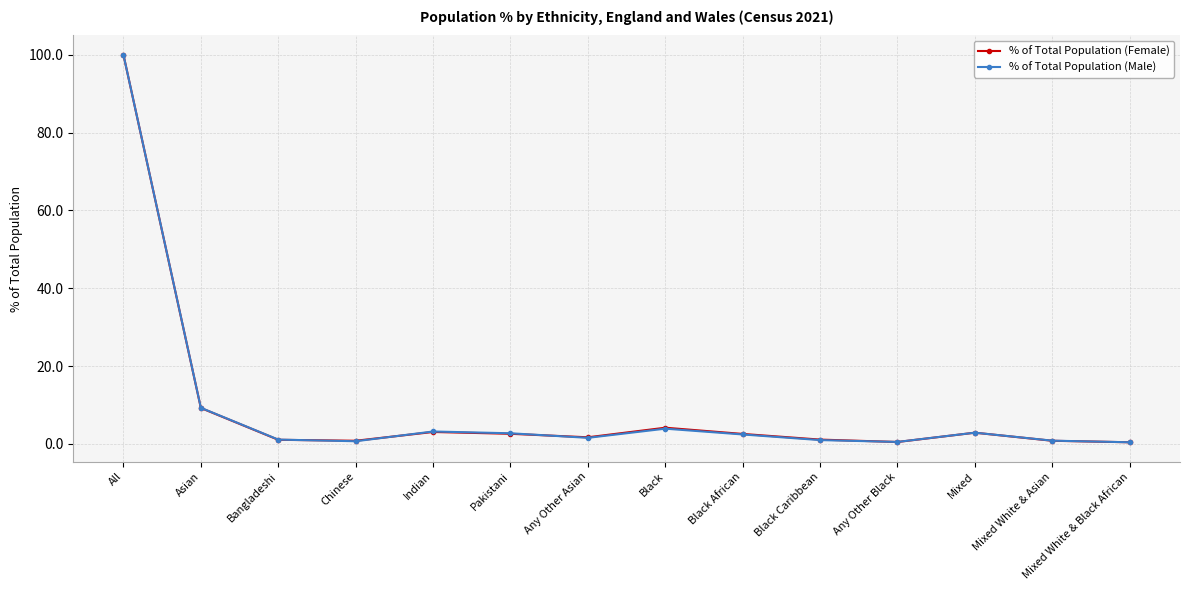

What is the maximum value for % of Total Population (Female)?

100.0